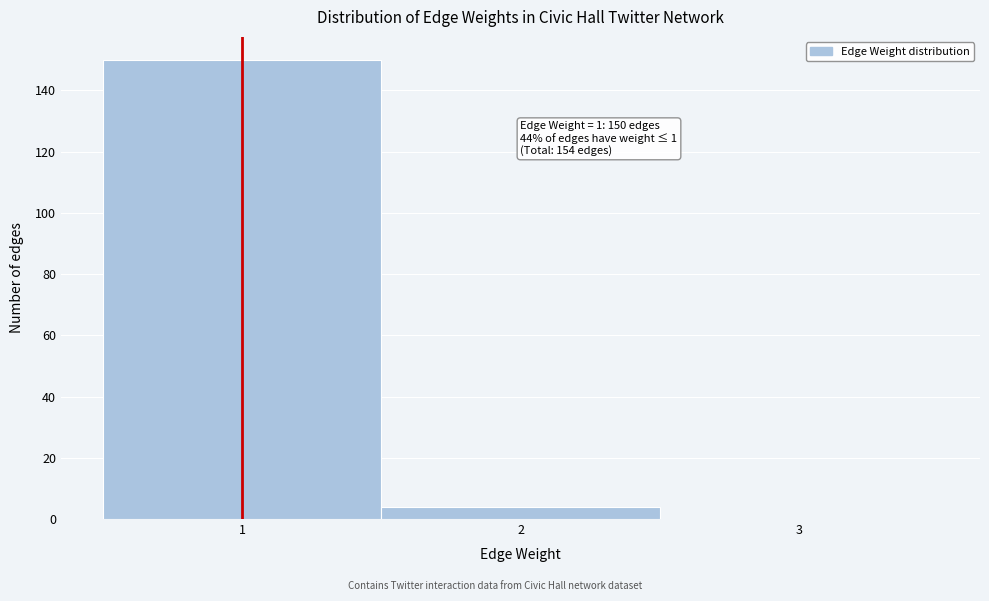

Which range on the x-axis has the tallest bar?

0.5 to 1.5